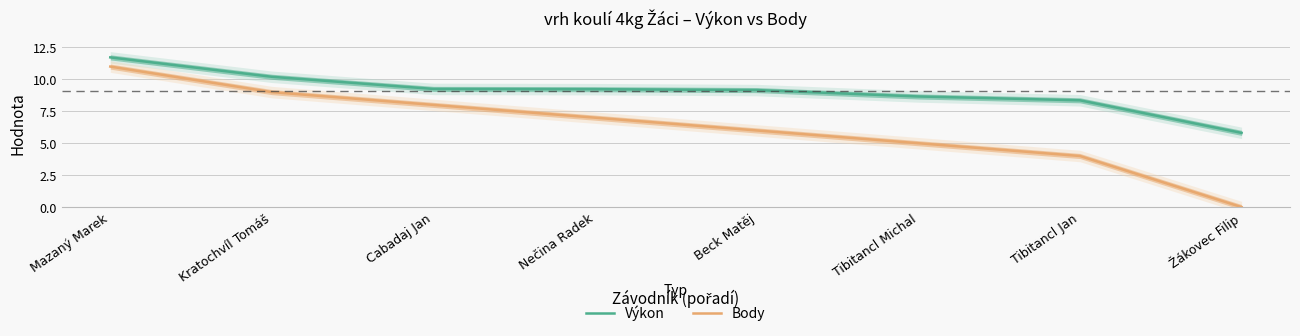

What is the label of the 8th point from the left?

Žákovec Filip